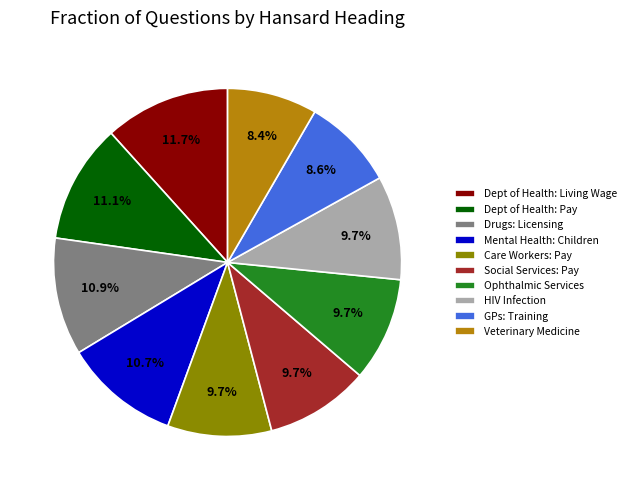

To the nearest percent, what is the difference between the largest and smallest slice percentages?

3%